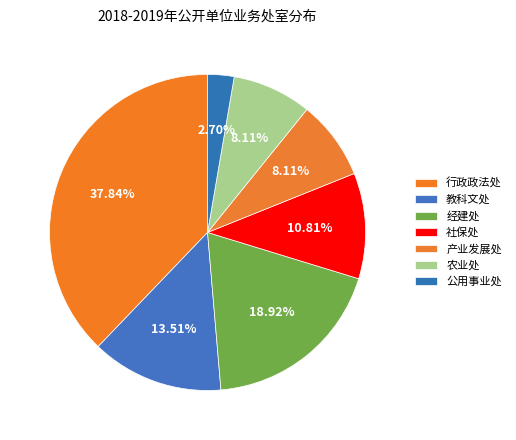

To the nearest percent, what portion does 行政政法处 represent?

38%